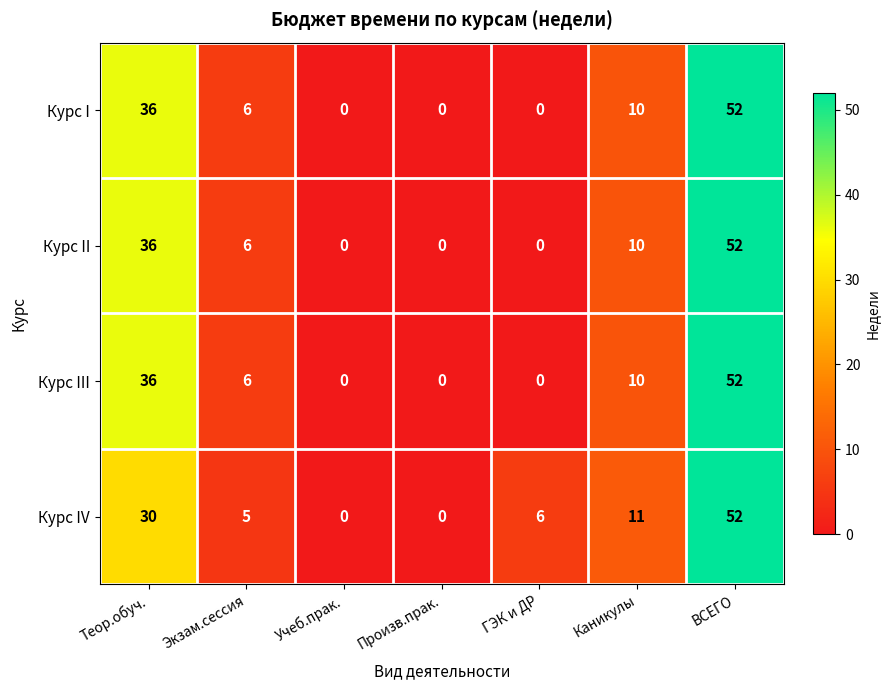

Where is Курс III nearest to the value 26?

Теор.обуч.